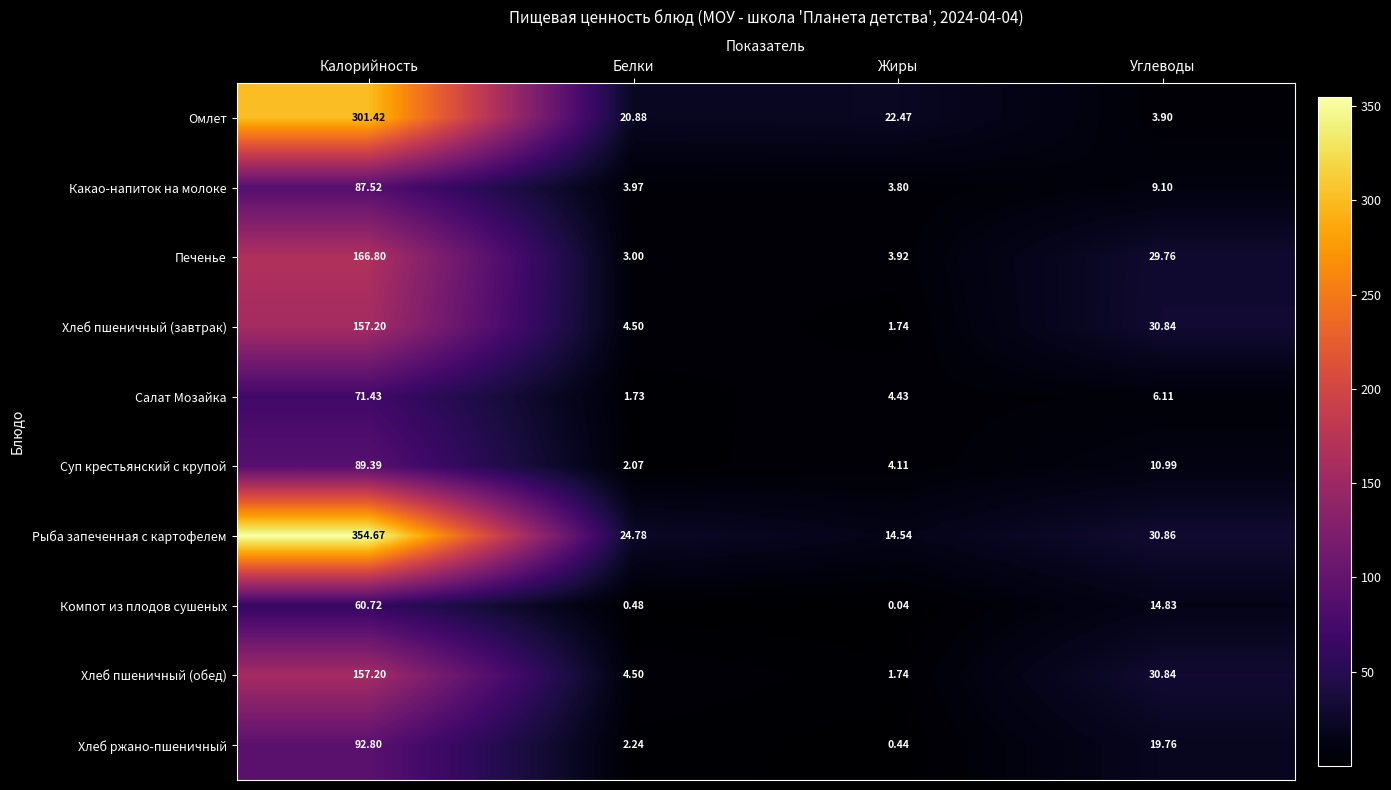

Between Калорийность and Углеводы, which series saw the biggest shift?

Рыба запеченная с картофелем